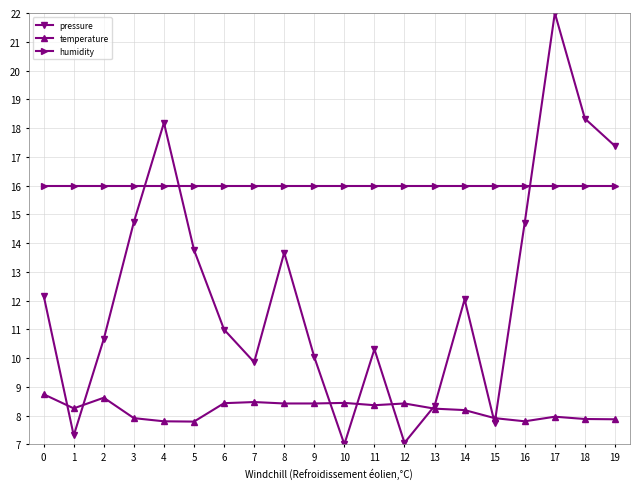

What is the highest value of the pressure series?

22.0